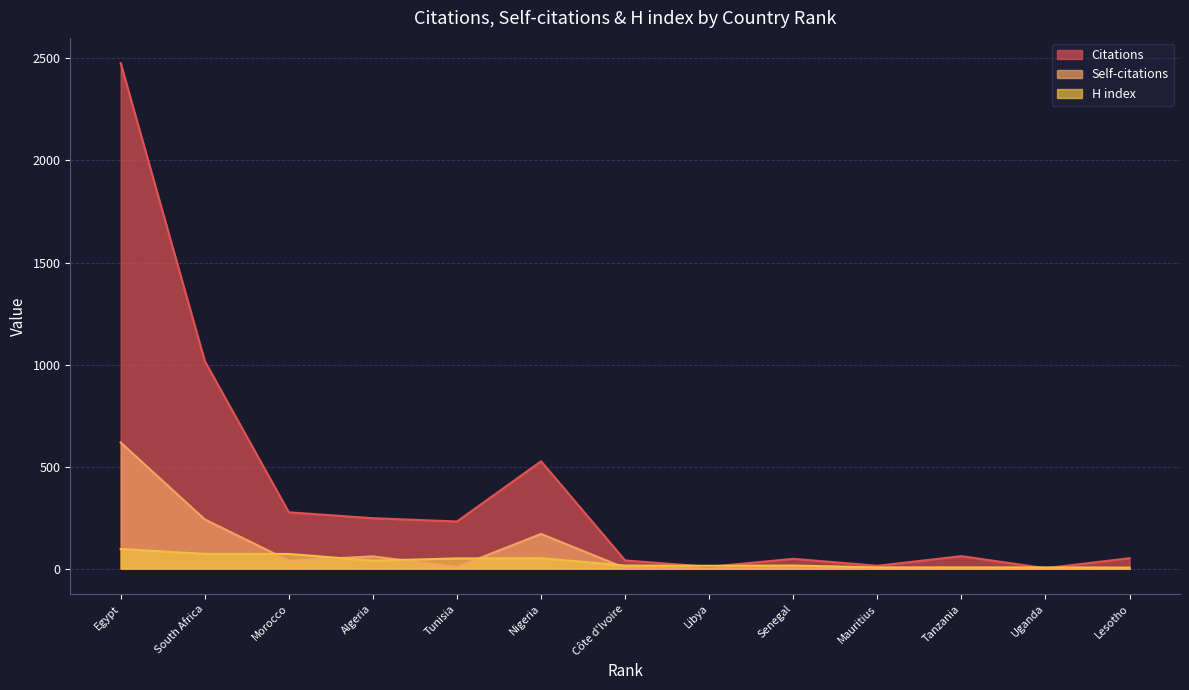

At which label is Self-citations closest to 309?

South Africa